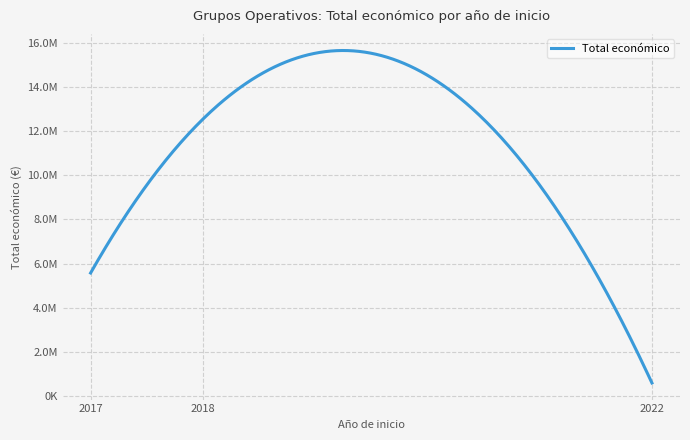

Does the chart display data point markers on the line(s)?

No